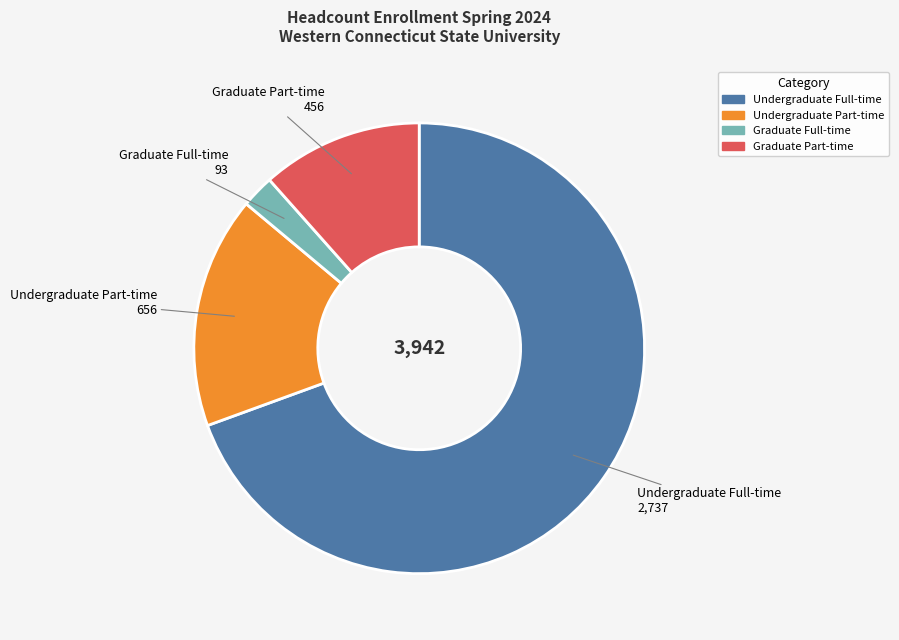

The Graduate Full-time slice represents 12% of the pie. True or false?

False